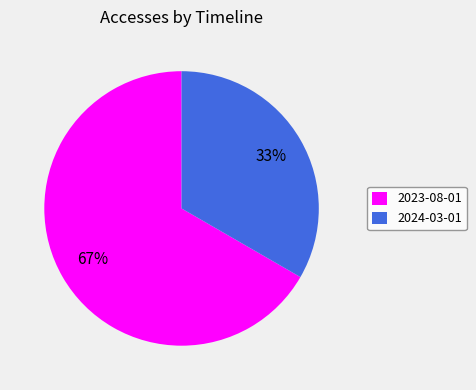

Is the sum of 2023-08-01 and 2024-03-01 greater than half?

Yes